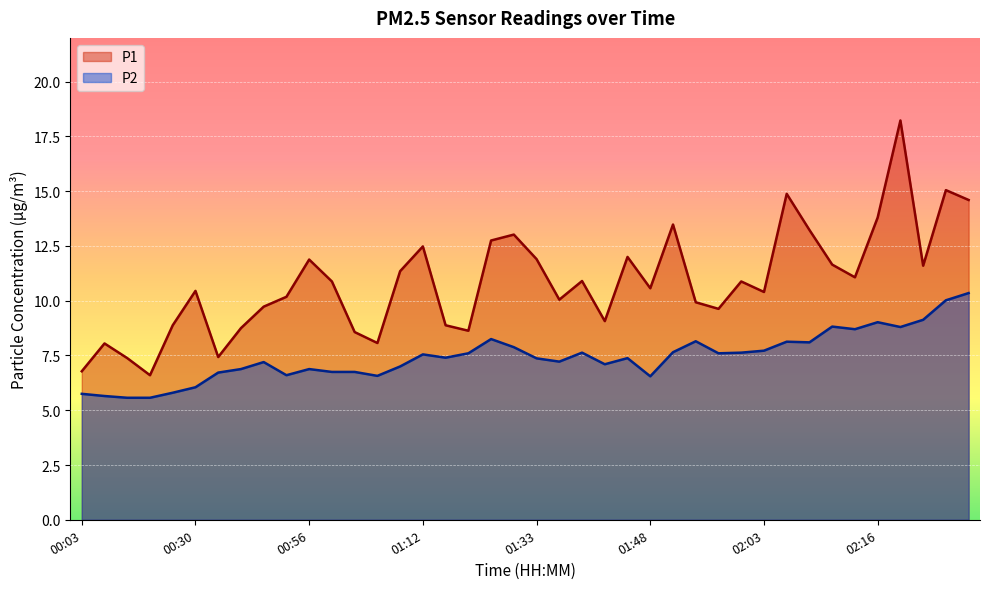

Is the value of P2 at 01:43 greater than the value of P1 at 01:28?

No